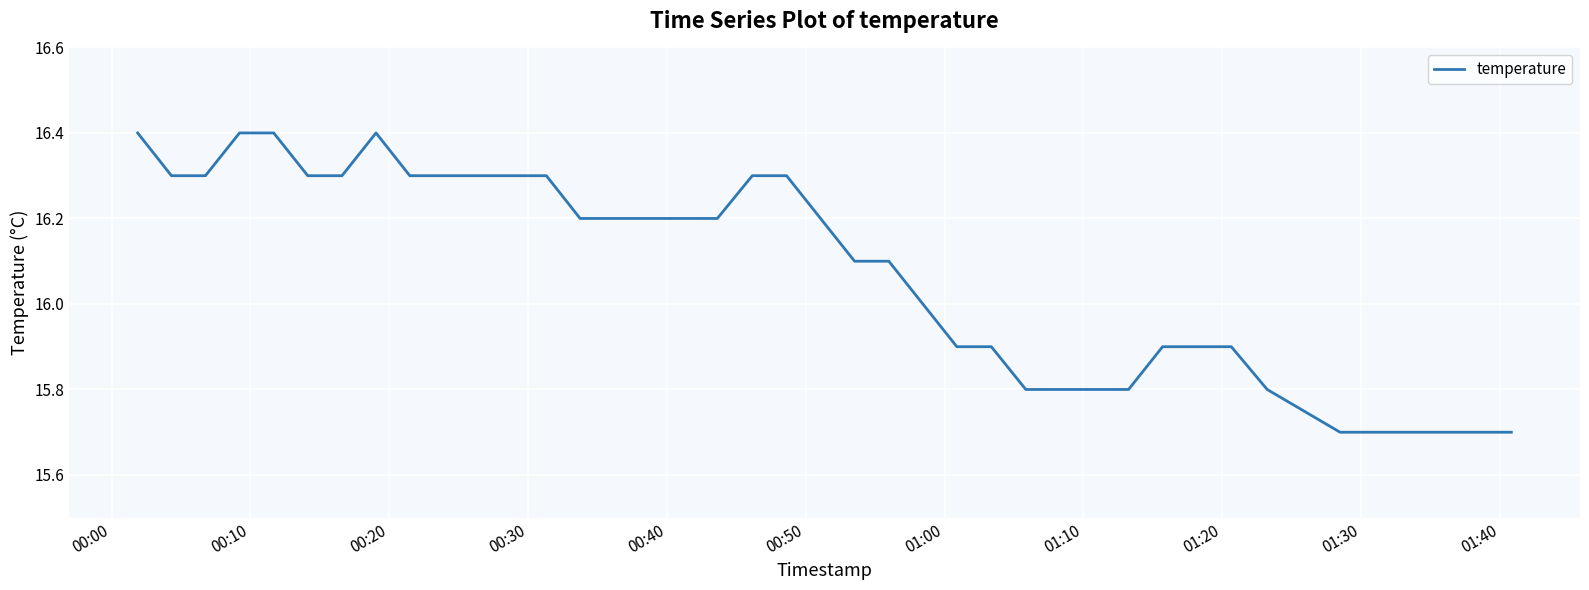

What is the difference between the maximum and minimum values?

0.7